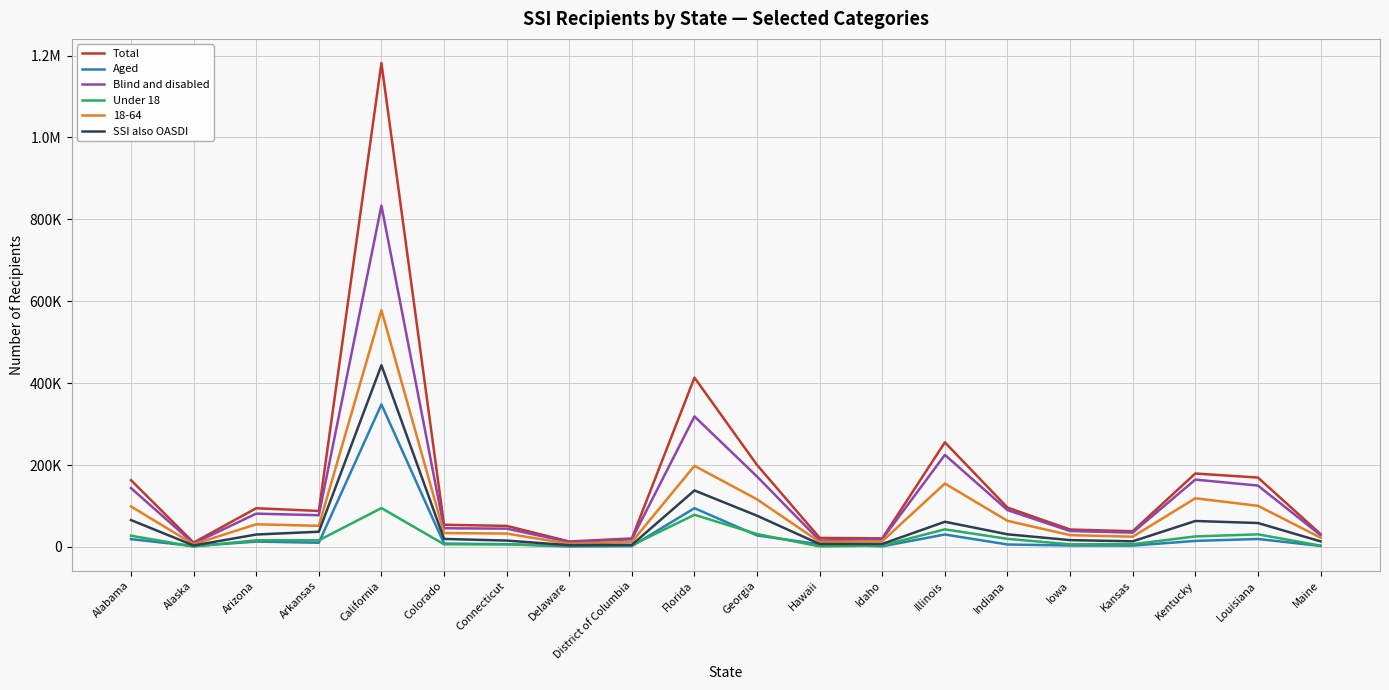

At which label does Aged reach its minimum?

Delaware